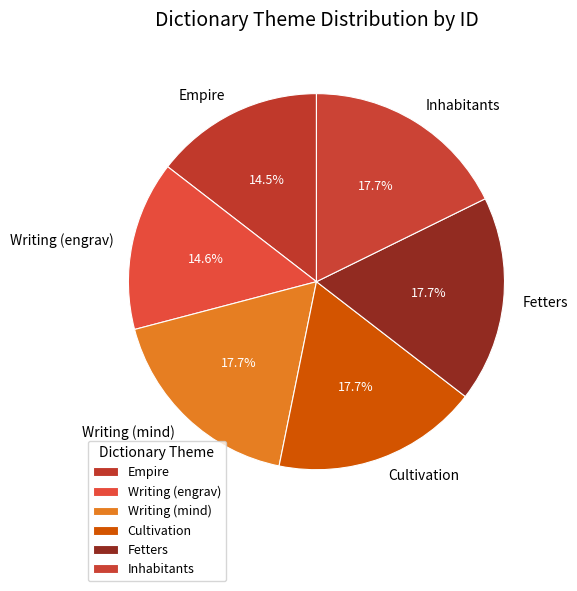

Is there a majority slice in this chart?

No